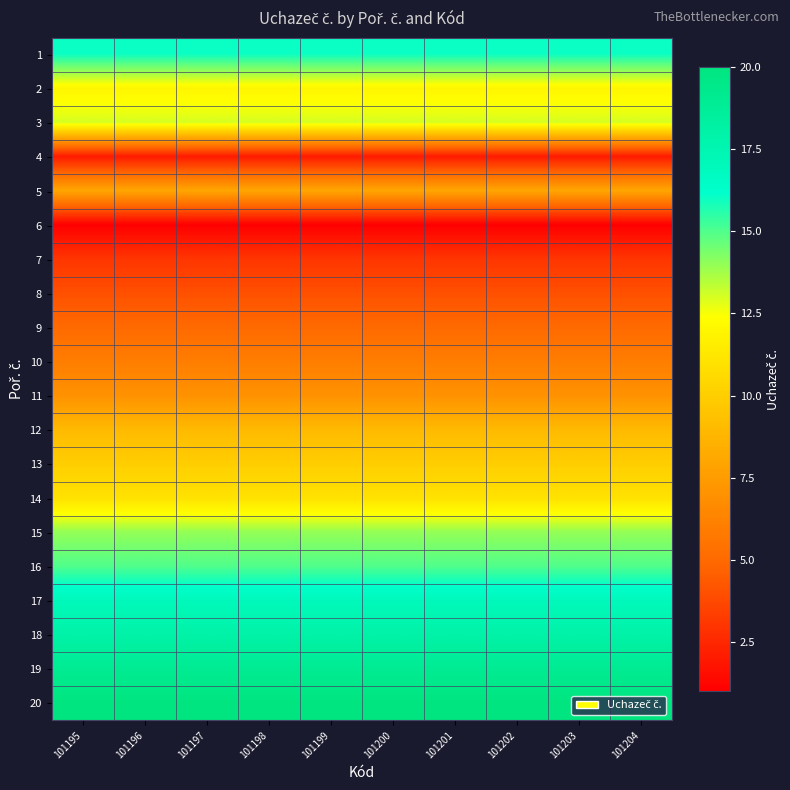

What is the smallest value displayed?

1